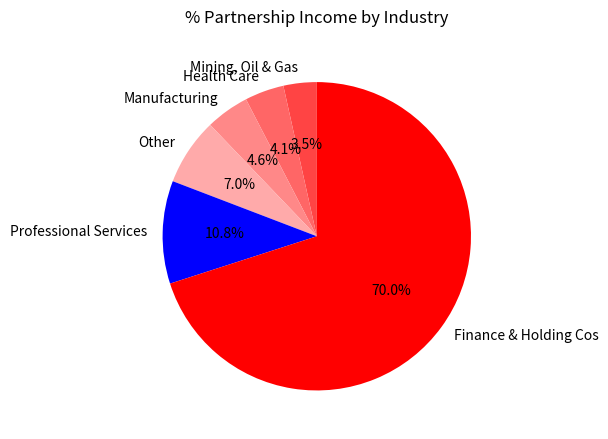

Does Finance & Holding Cos account for over 50% of the chart?

Yes